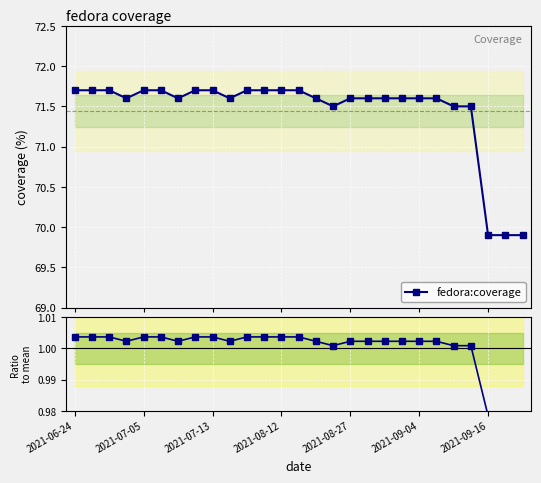

Which series has the widest spread of values?

fedora:coverage